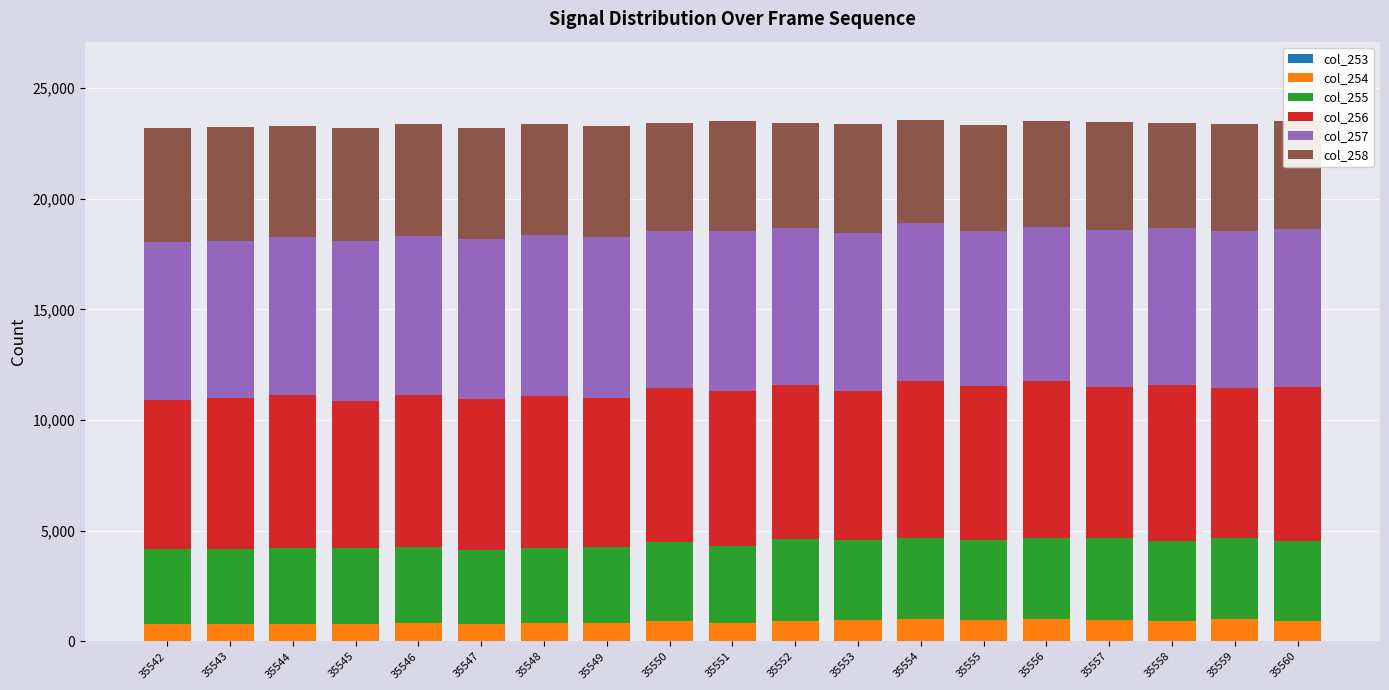

How many data points does each series have?

19